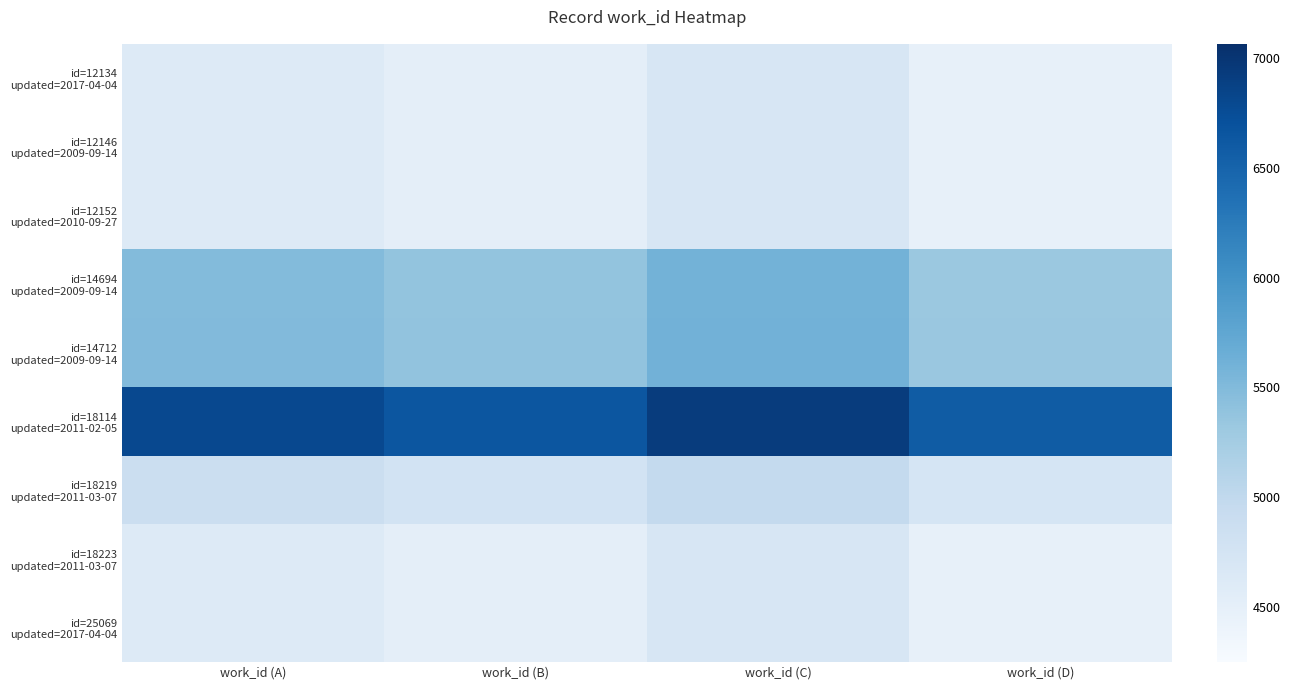

At work_id (C), list the series in order from smallest to largest.

id=12134 updated=2017-04-04, id=12146 updated=2009-09-14, id=12152 updated=2010-09-27, id=18223 updated=2011-03-07, id=25069 updated=2017-04-04, id=18219 updated=2011-03-07, id=14694 updated=2009-09-14, id=14712 updated=2009-09-14, id=18114 updated=2011-02-05